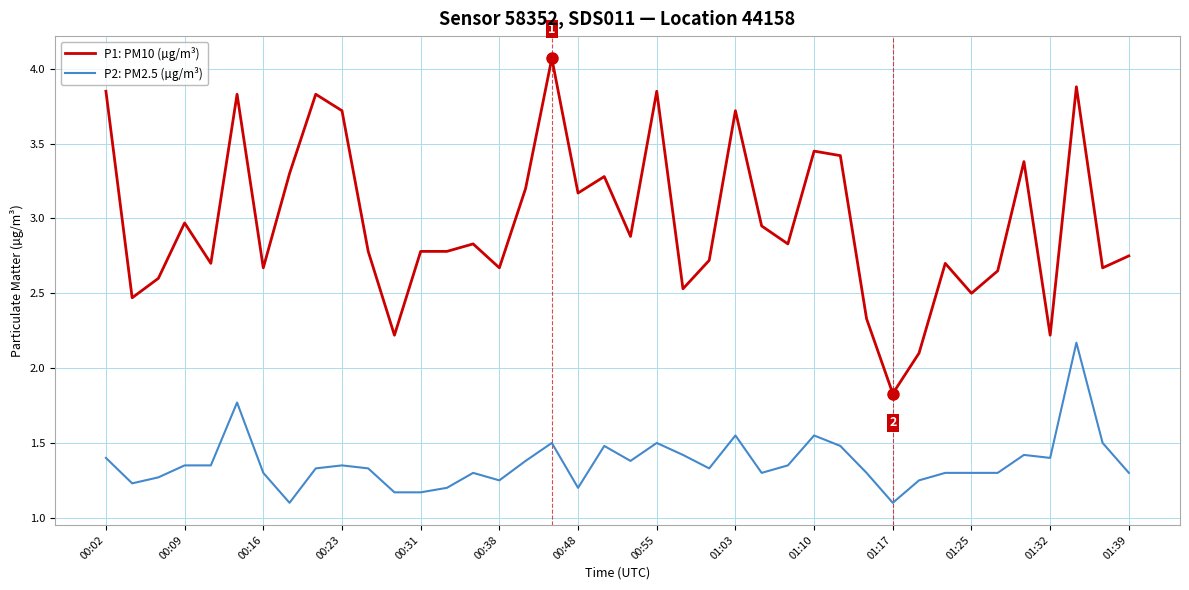

True or false: P2: PM2.5 (µg/m³) and P1: PM10 (µg/m³) cross at least once.

False